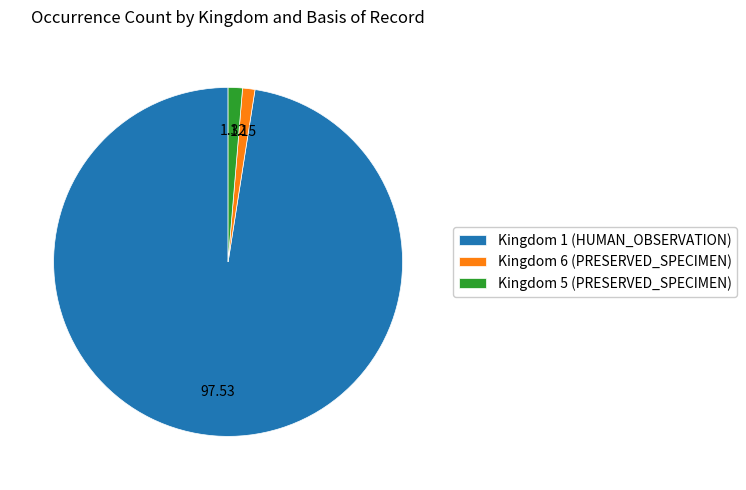

Which slice is the largest?

Kingdom 1 (HUMAN_OBSERVATION)